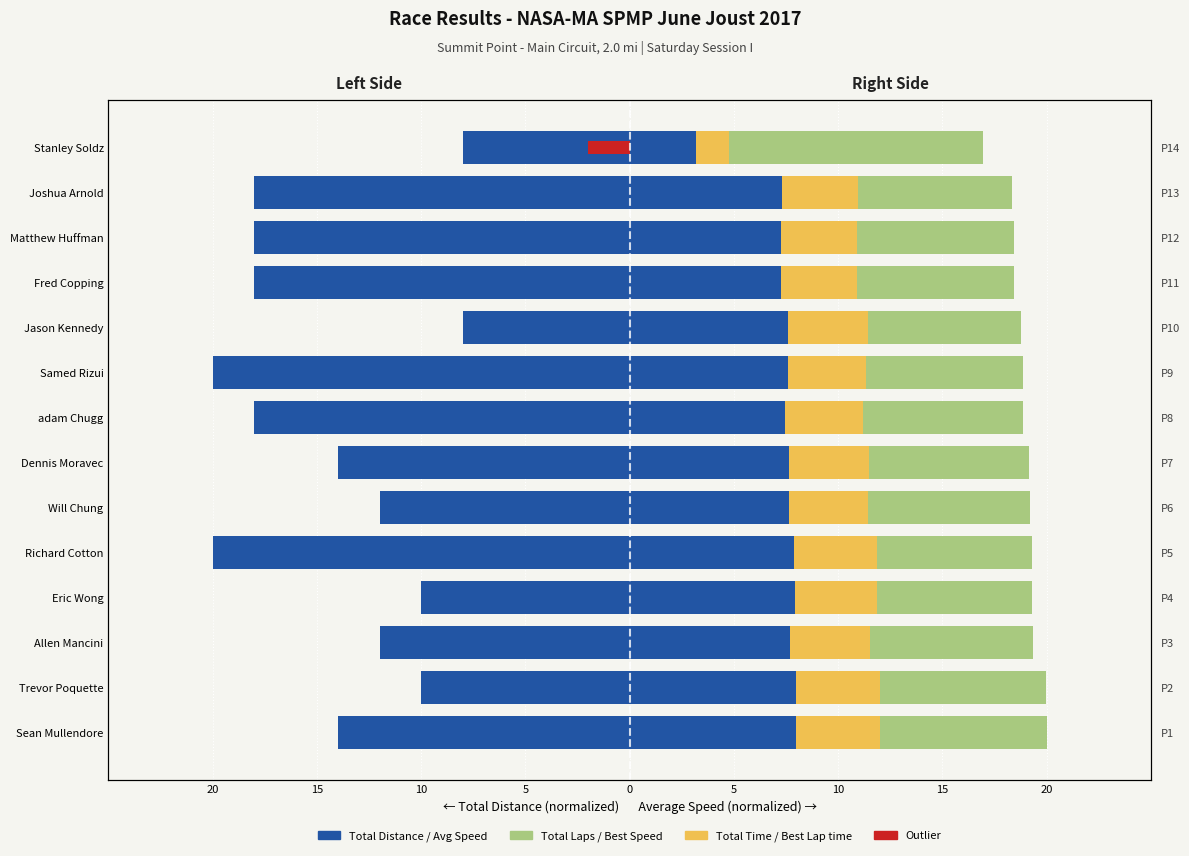

How many categories are shown in the chart?

14